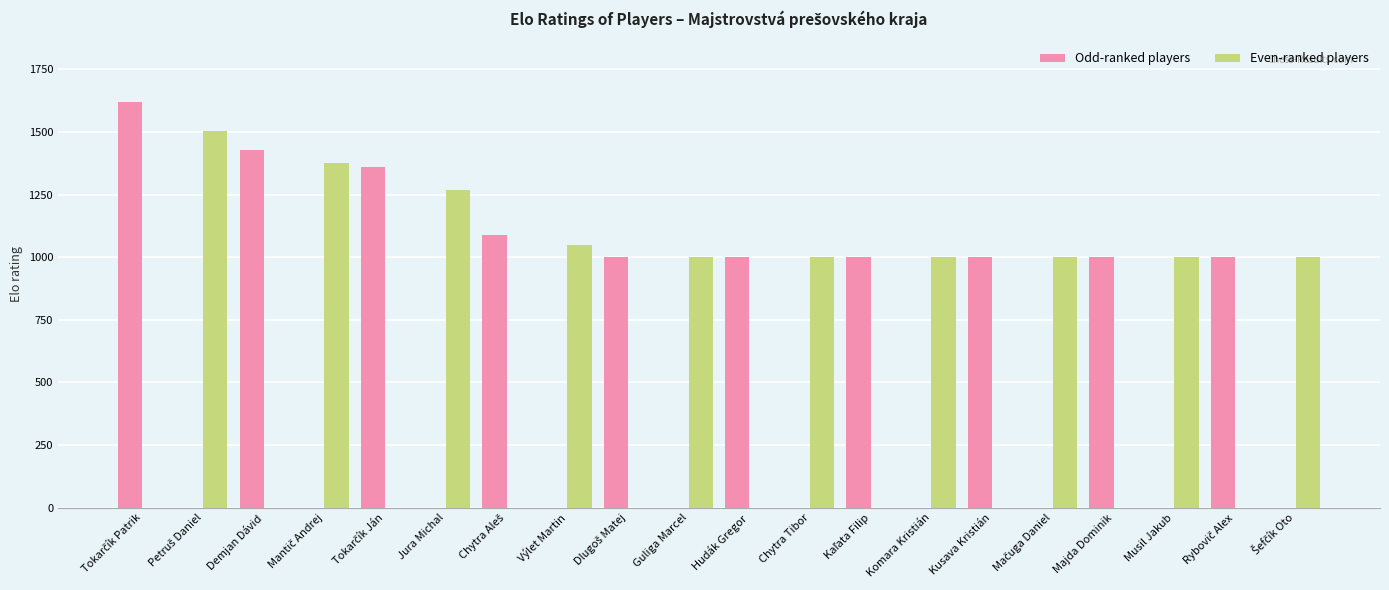

How many categories are shown in the chart?

20